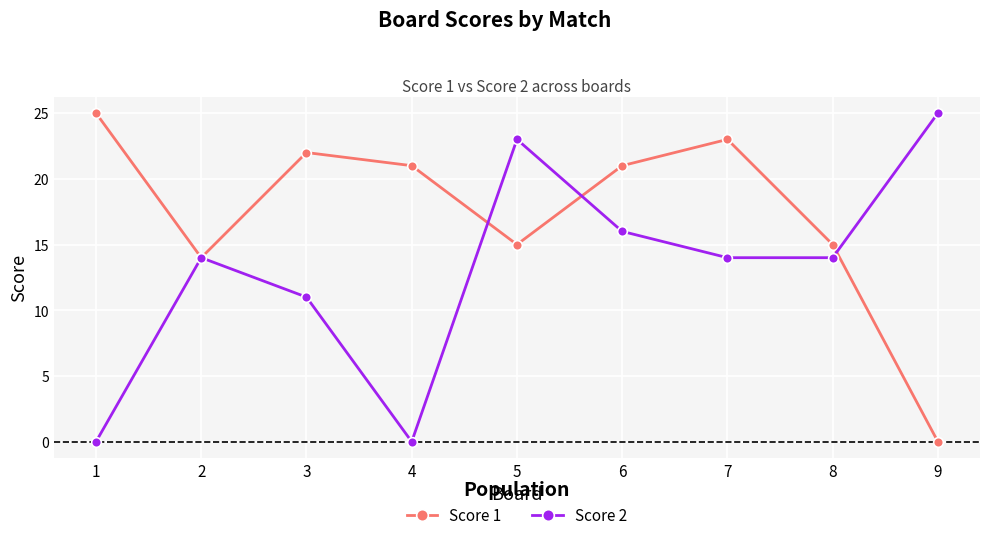

Where is the first local minimum for Score 2?

4